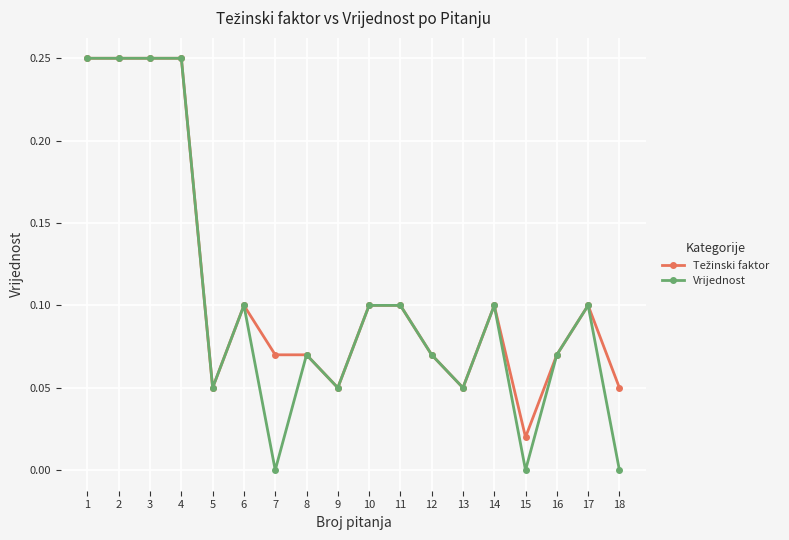

True or false: Vrijednost has more than 1 interior local peaks.

True